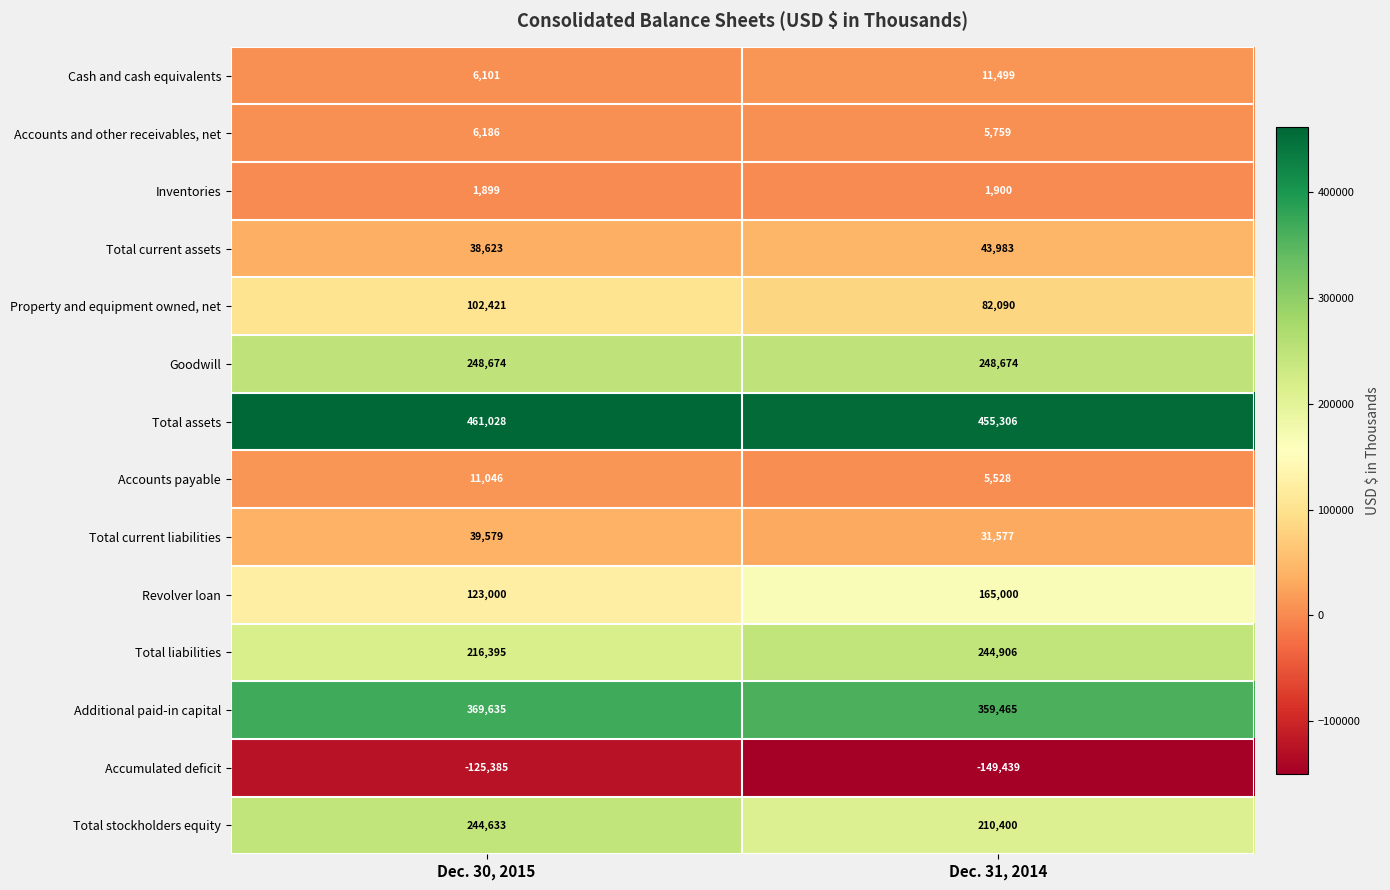

What is the sum of all Total assets values?

916334